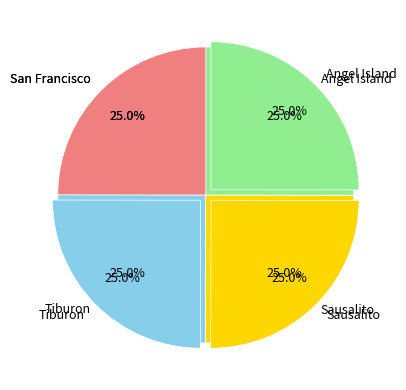

Is there a majority slice in this chart?

No